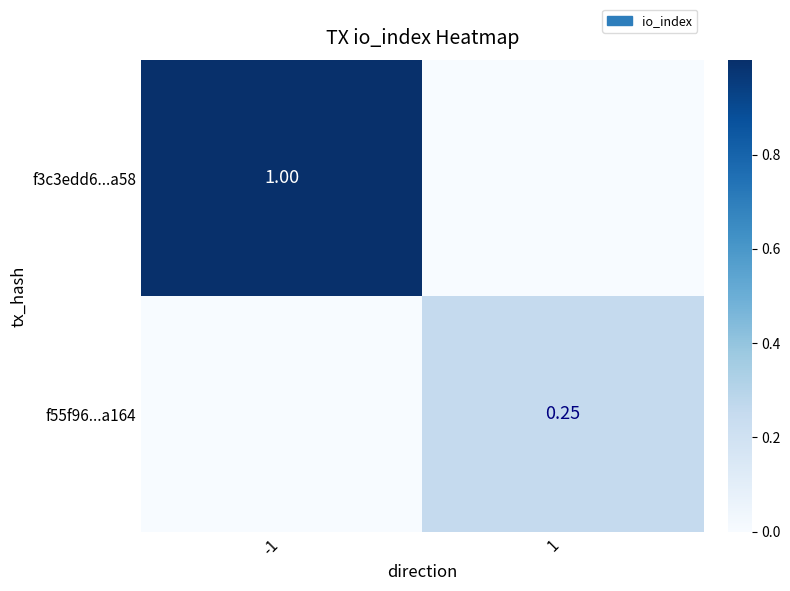

Where is f55f96...a164 nearest to the value 0?

-1